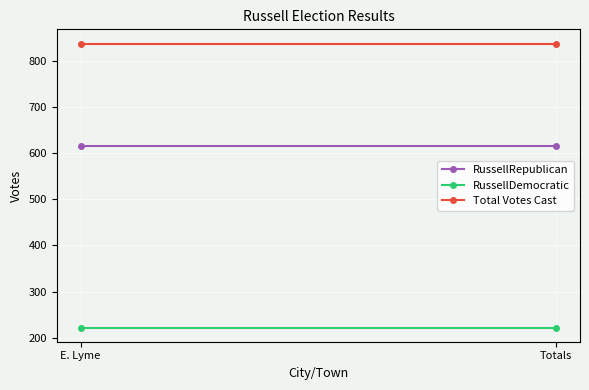

Which series changed the most between E. Lyme and Totals?

RussellRepublican